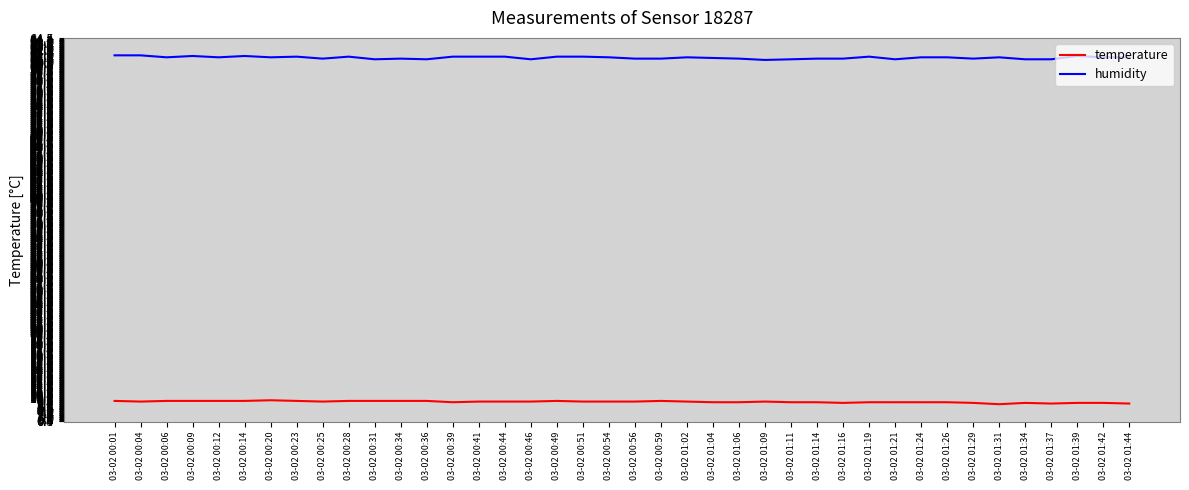

True or false: humidity has a value of 61.6 at 03-02 01:02.

True